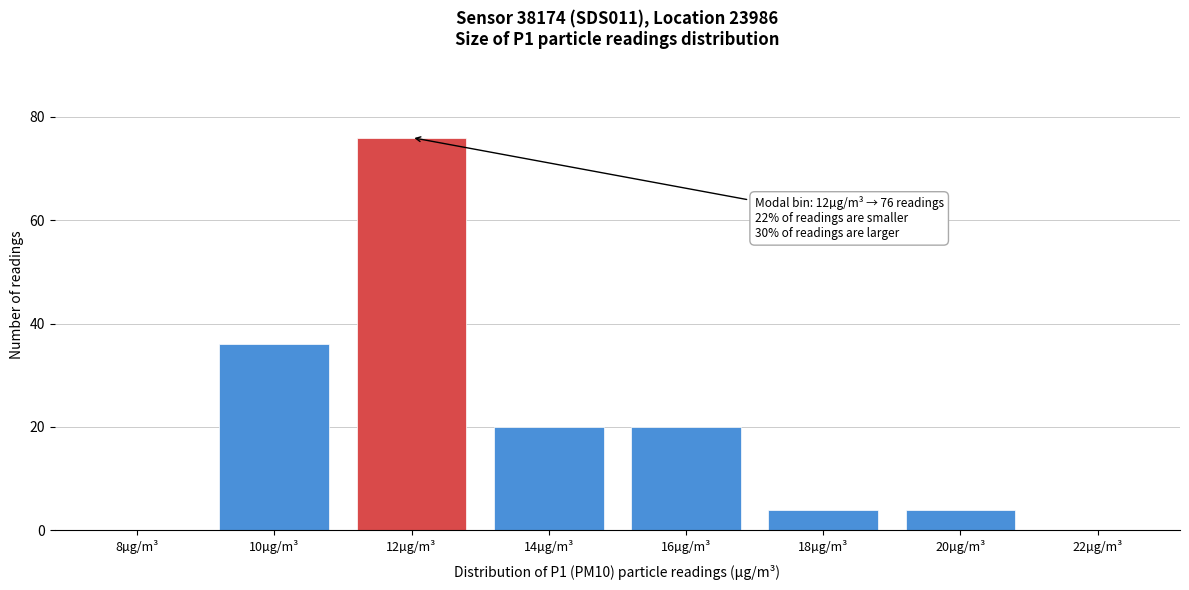

Where is the data nearest to the value 38?

10µg/m³